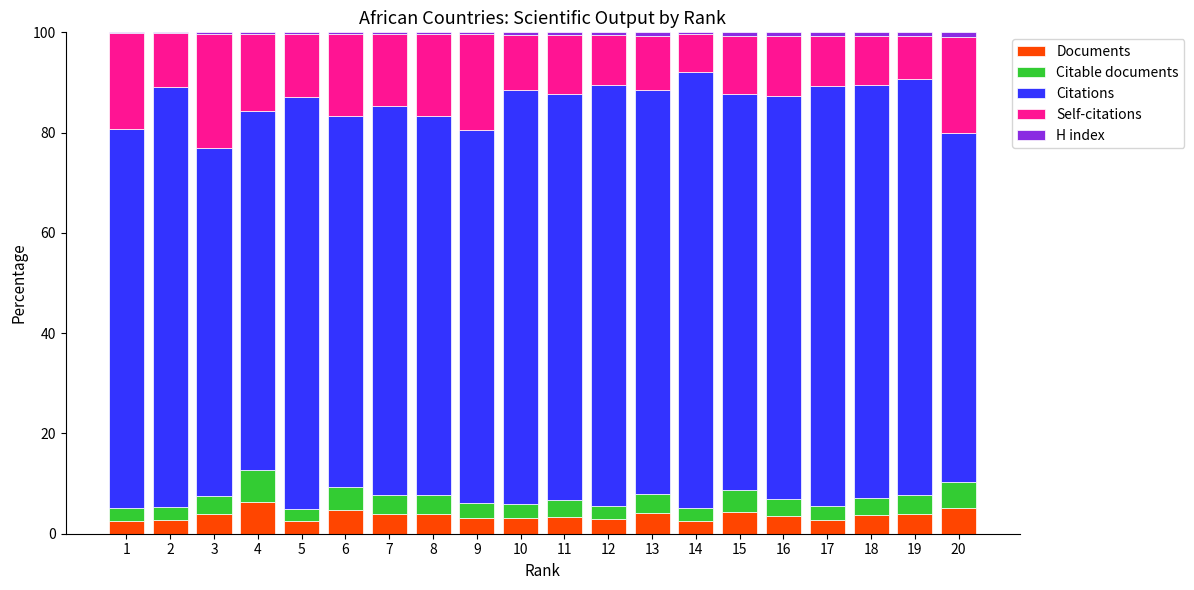

What is the sum of all Documents values?

73.4